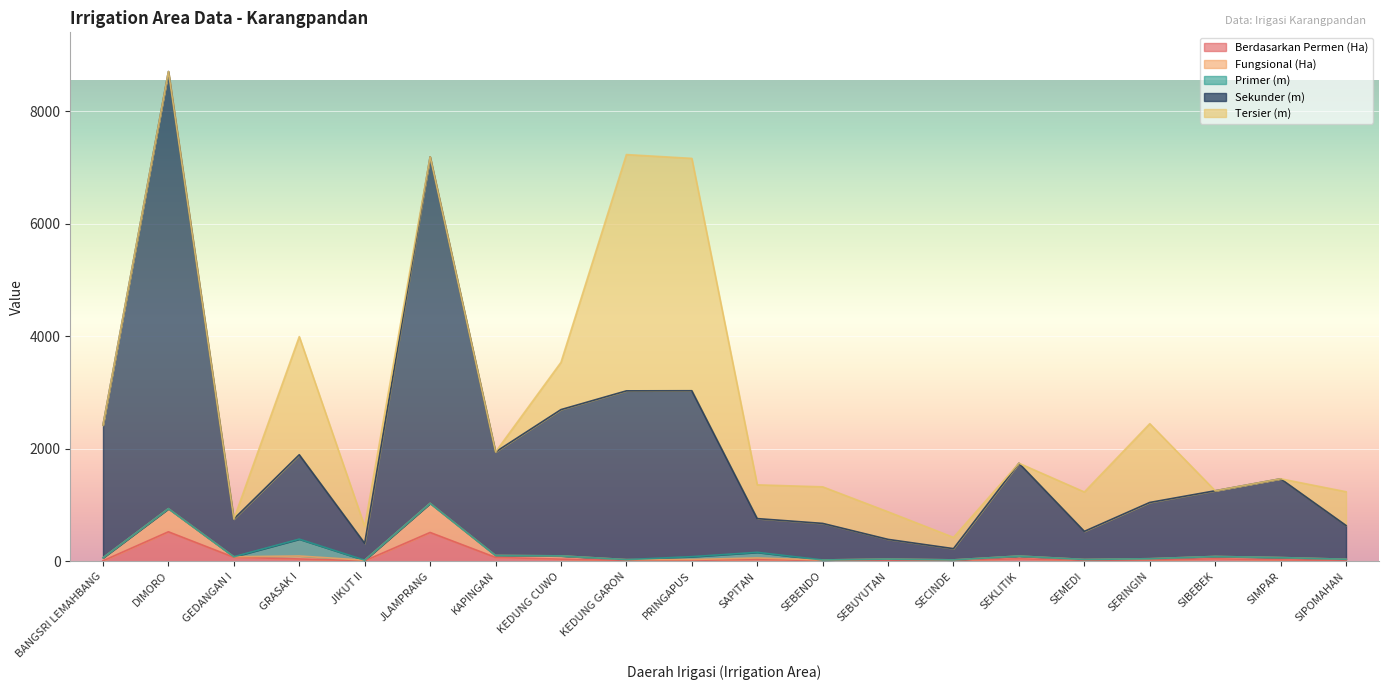

The value of Berdasarkan Permen (Ha) at SEBENDO is 3.8. True or false?

False